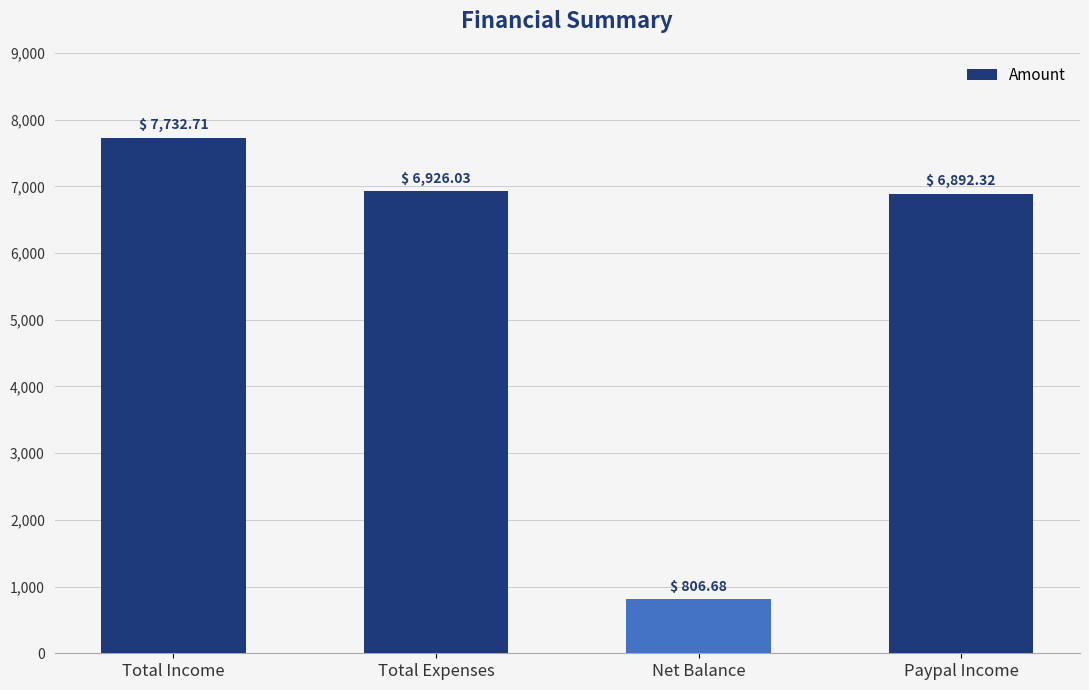

What is the minimum value shown in the chart?

806.7